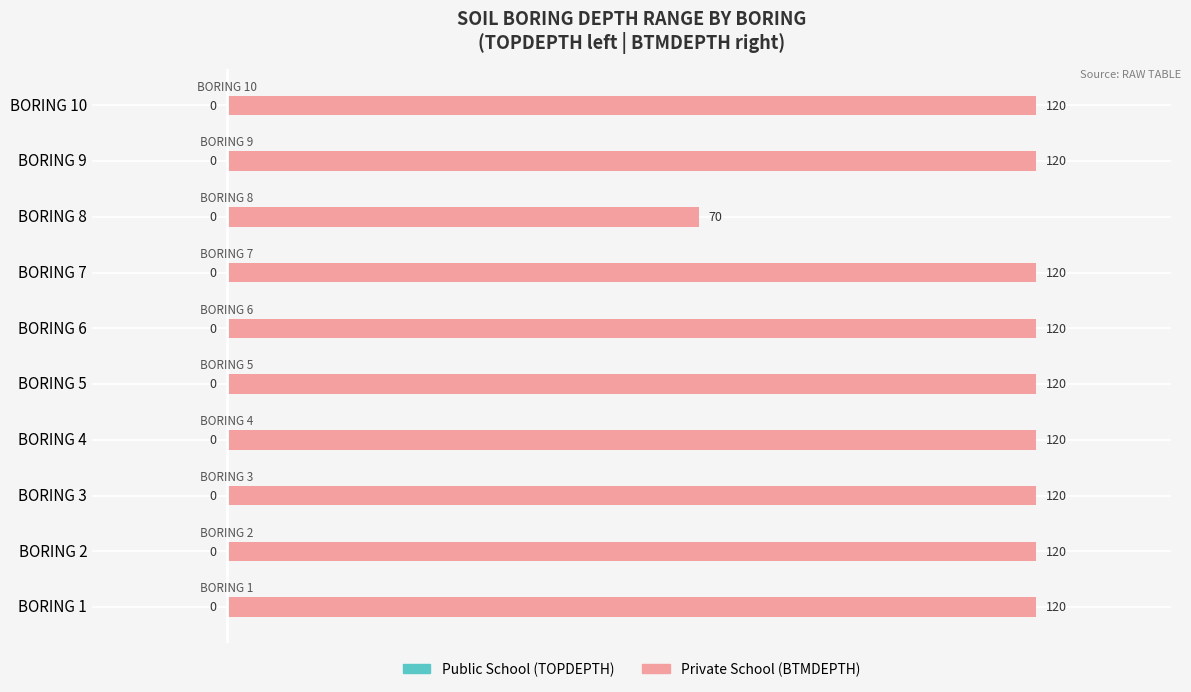

What is the ratio of the value at BORING 5 to the value at BORING 10?

1.0